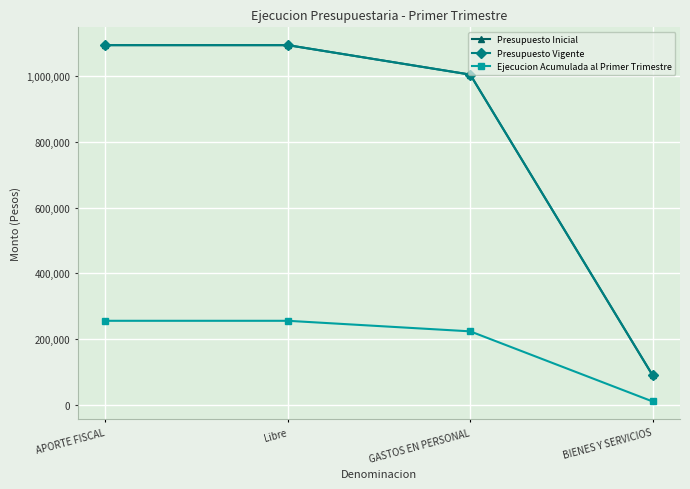

Which series has the largest total across all categories?

Presupuesto Inicial